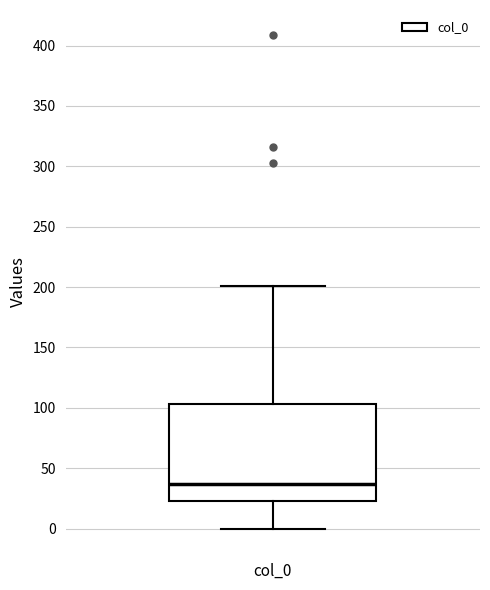

Transcribe this box plot: give where the median line is, the range the box spans, and where the two whiskers end, as read against the y-axis. The values are not printed on the chart, so give them approximately, as read against the axis.

median 35, box 25 to 105, whiskers 0 to 200